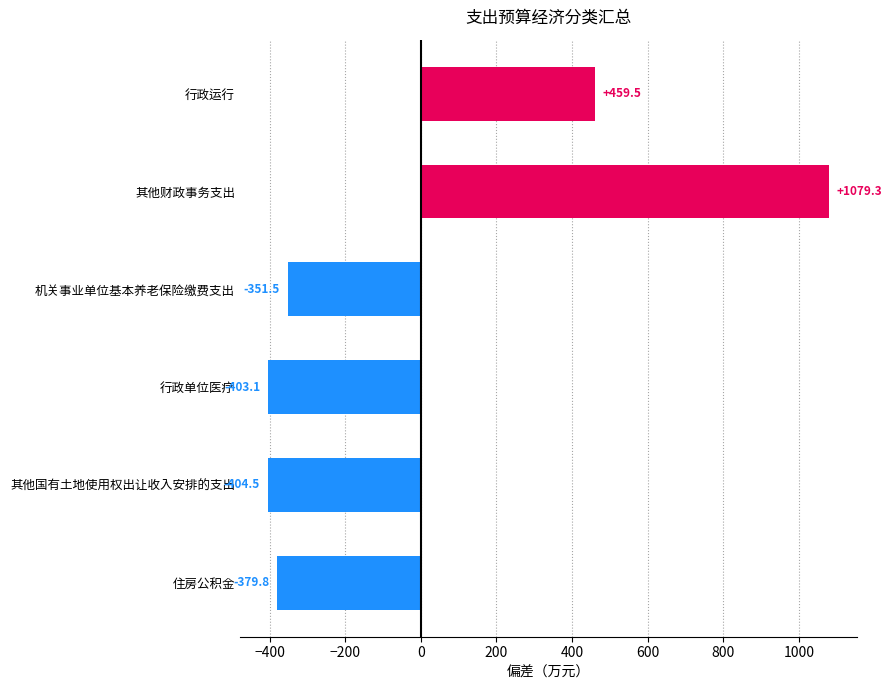

What is the value of the 1st bar from the top?

459.5